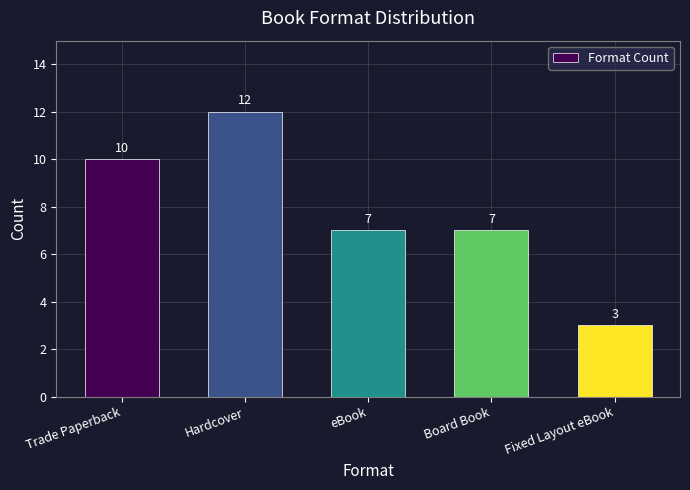

What is the difference between the maximum and minimum values?

9